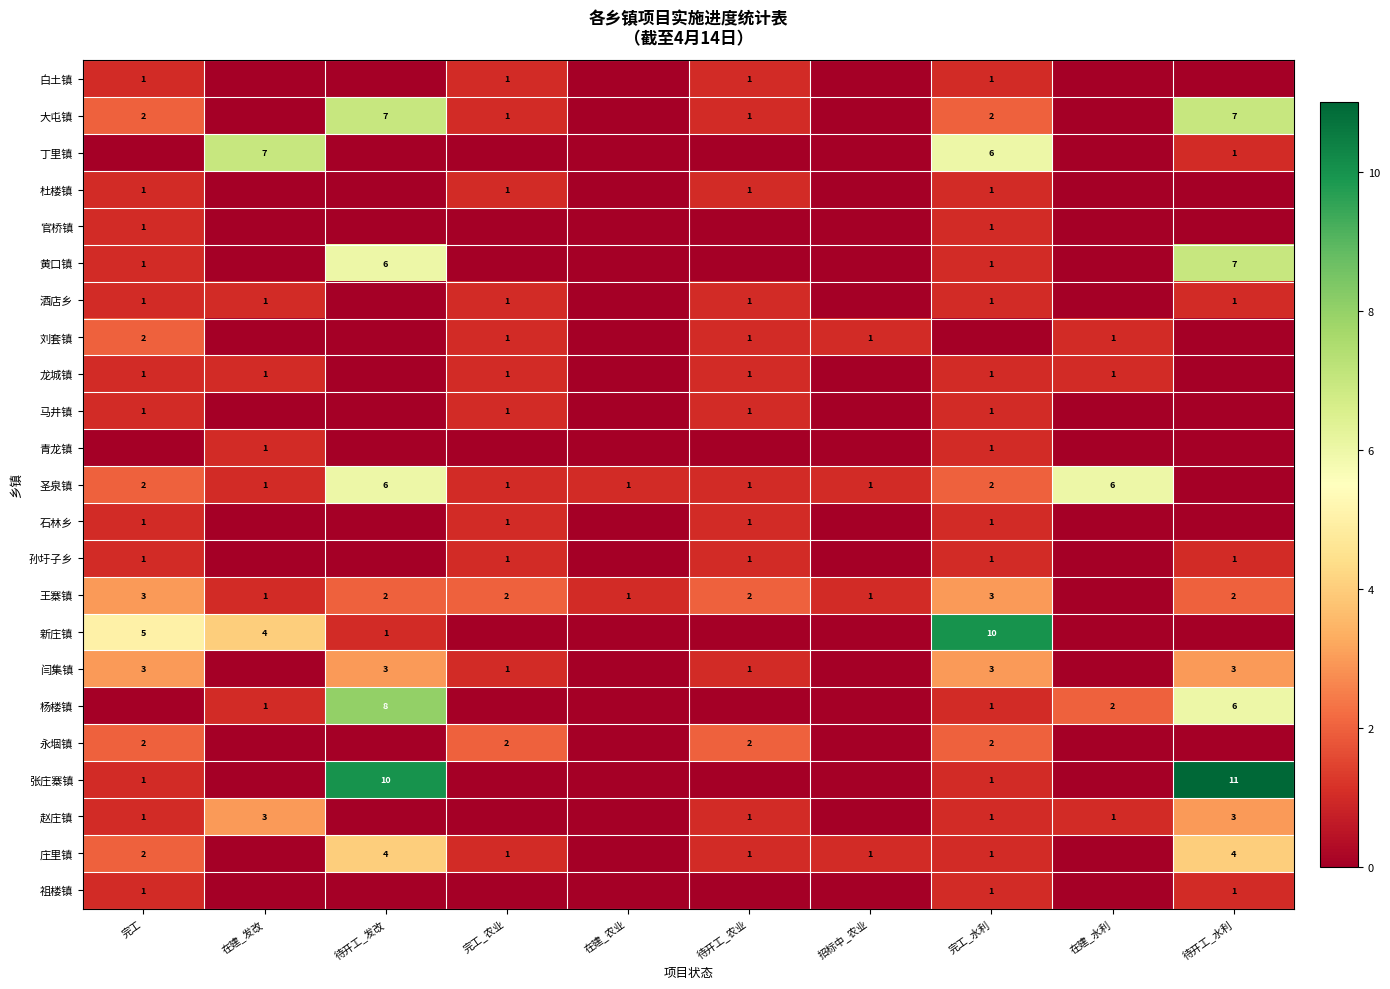

What is the difference between the highest and lowest values at 待开工_水利?

11